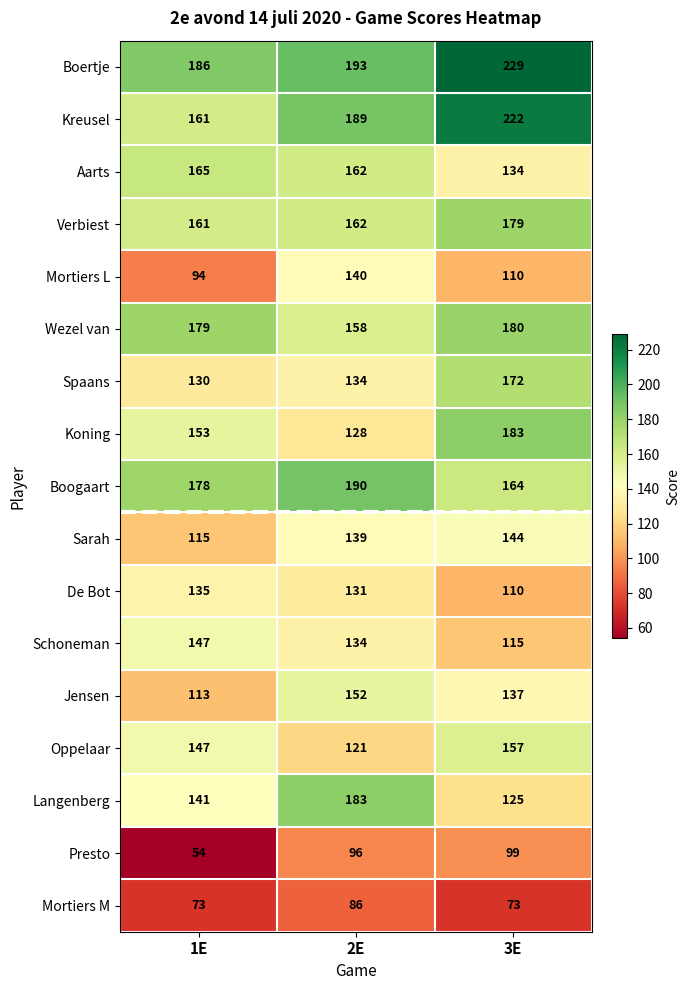

At which category does the chart reach its minimum across all series?

1E